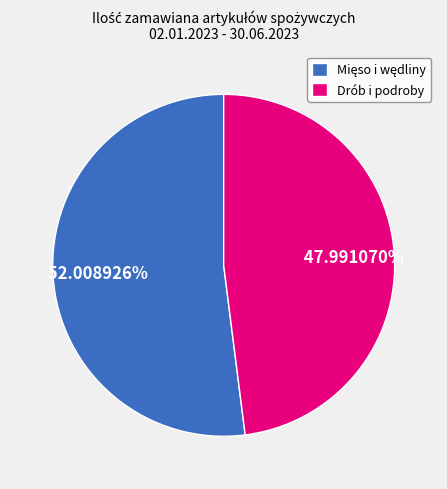

Is there a majority slice in this chart?

Yes